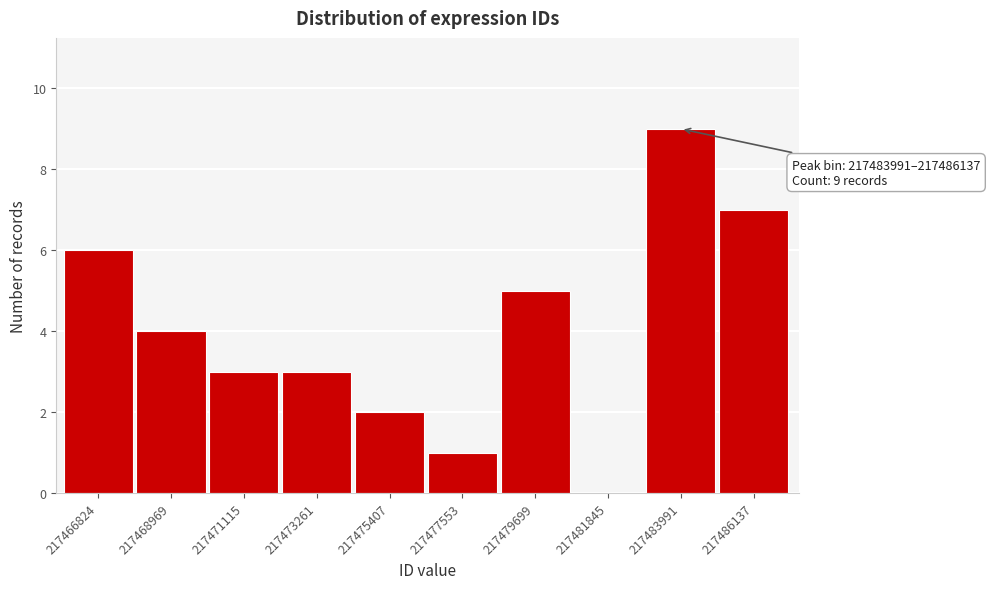

Reading left to right, what are all the values shown in this chart?

217466824=6	217468969=4	217471115=3	217473261=3	217475407=2	217477553=1	217479699=5	217481845=0	217483991=9	217486137=7